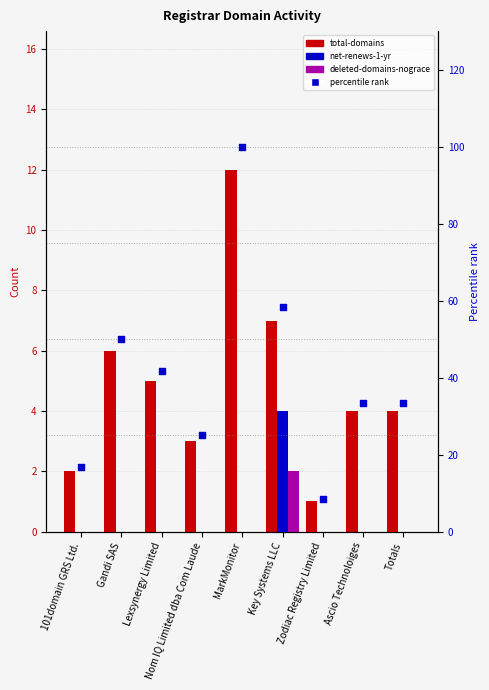

What is the total value across all series at Ascio Technoloiges?

37.3